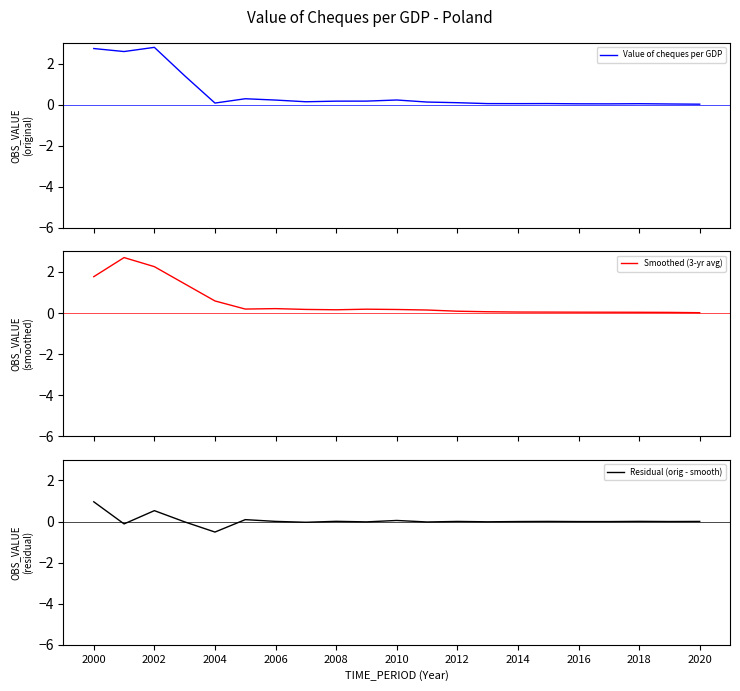

Reading left to right, extract all data points from this chart.

Value of cheques per GDP: 2.7	2.6	2.8	1.4	0.1	0.3	0.2	0.1	0.2	0.2	0.2	0.1	0.1	0.1	0.0	0.1	0.0	0.0	0.0	0.0	0.0
Smoothed (3-yr avg): 1.8	2.7	2.3	1.4	0.6	0.2	0.2	0.2	0.2	0.2	0.2	0.1	0.1	0.1	0.1	0.0	0.0	0.0	0.0	0.0	0.0
Residual (orig - smooth): 1.0	-0.1	0.5	-0.0	-0.5	0.1	0.0	-0.0	0.0	-0.0	0.1	-0.0	0.0	-0.0	-0.0	0.0	-0.0	-0.0	0.0	-0.0	0.0